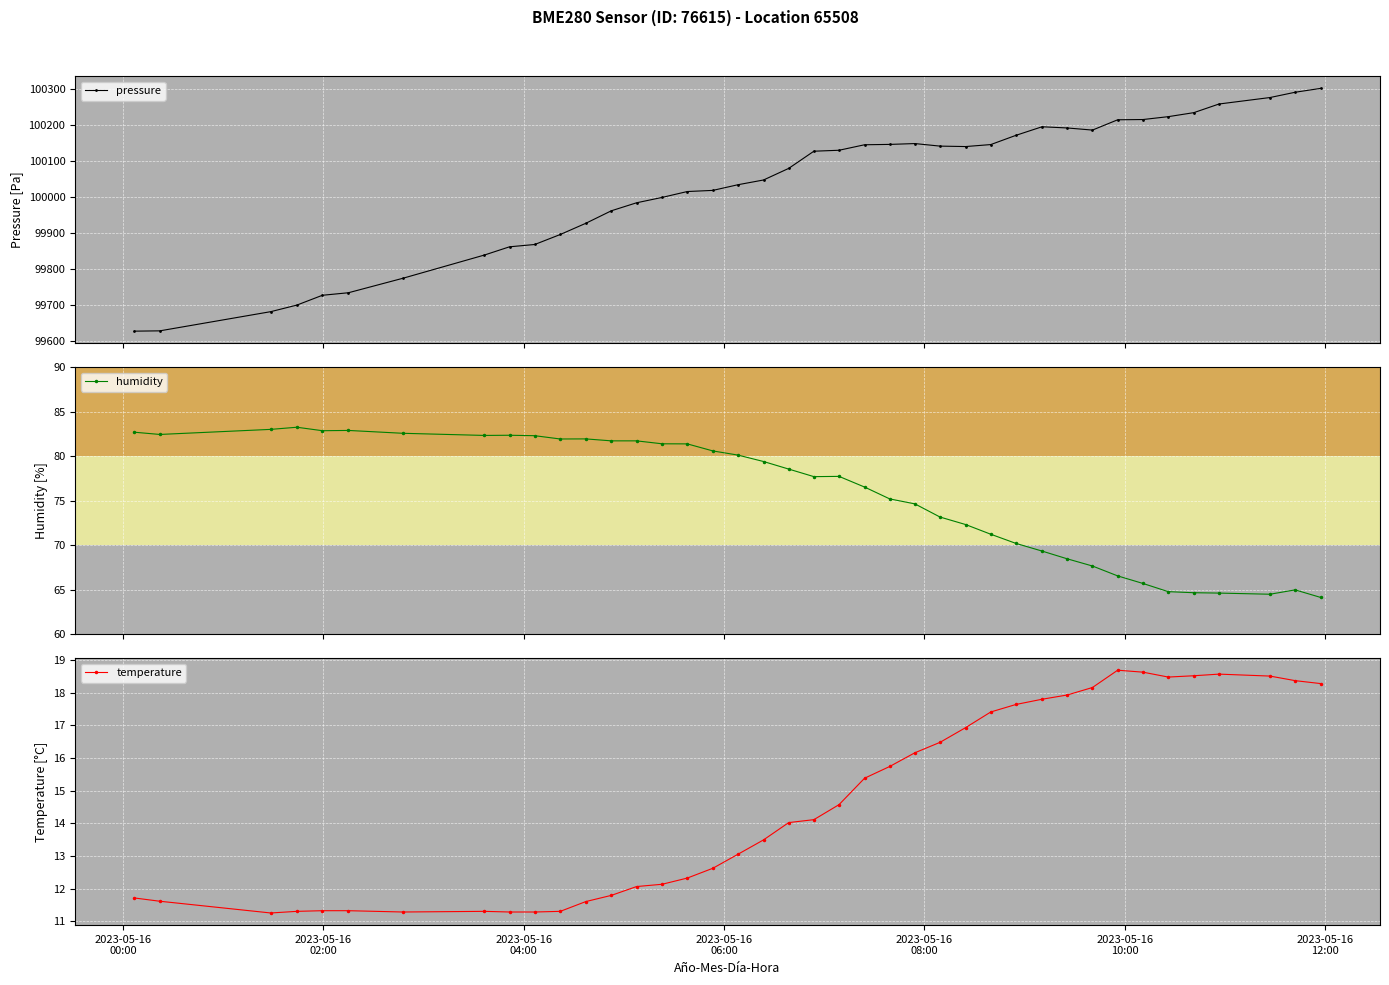

In pressure, how many points are higher than both neighbors (excluding endpoints)?

2